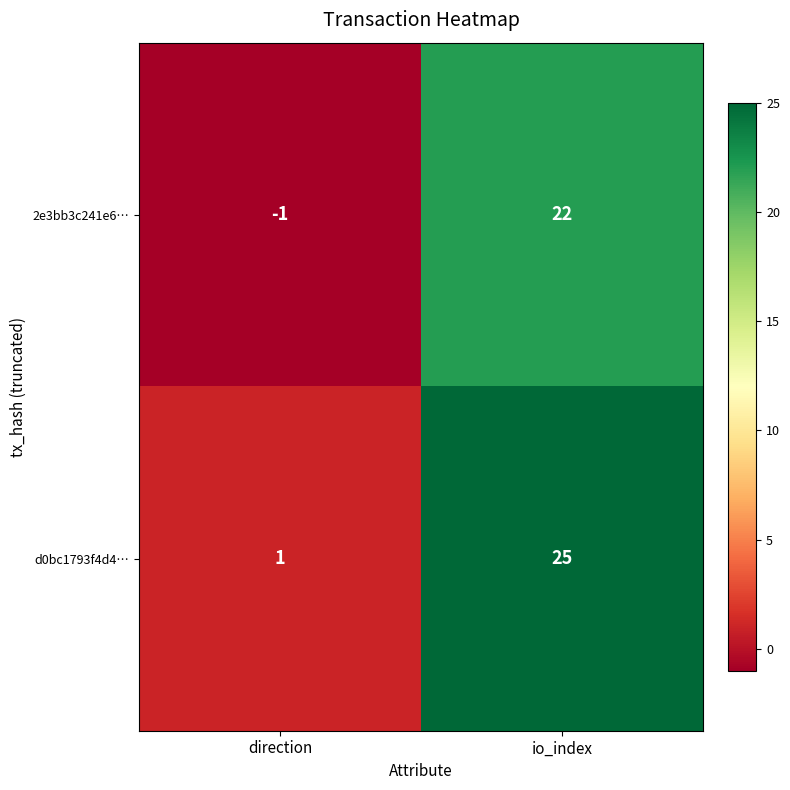

Is it true that 2e3bb3c241e6… equals 33 at io_index?

False